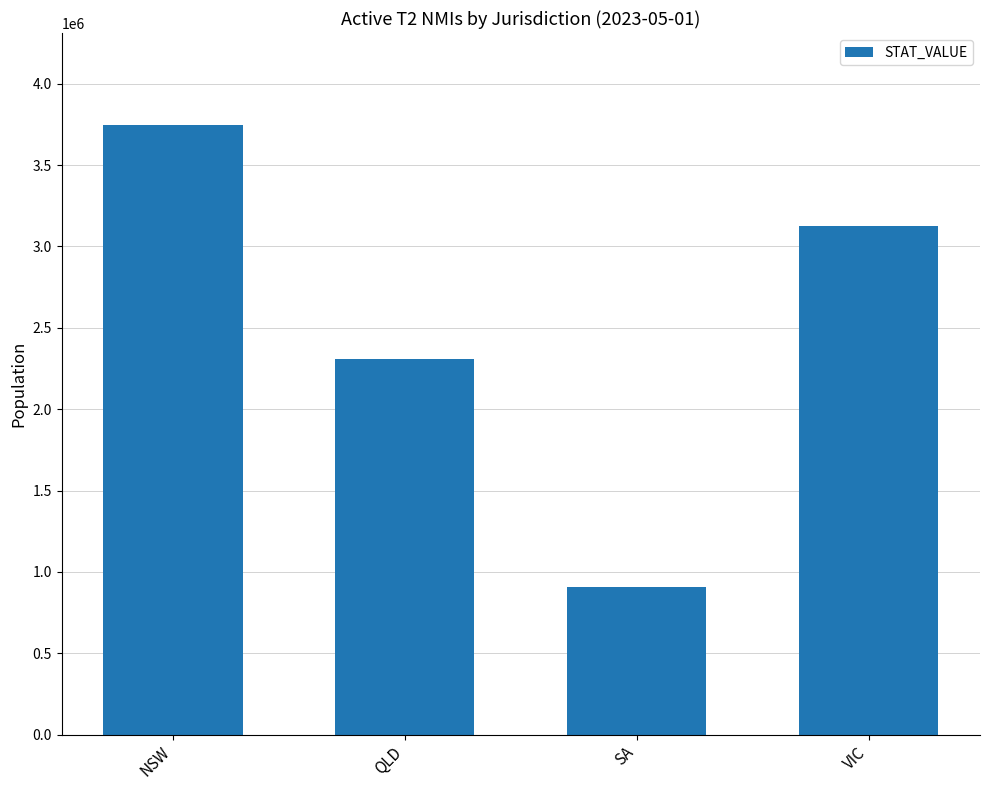

True or false: the data shows 3749603 at NSW.

True